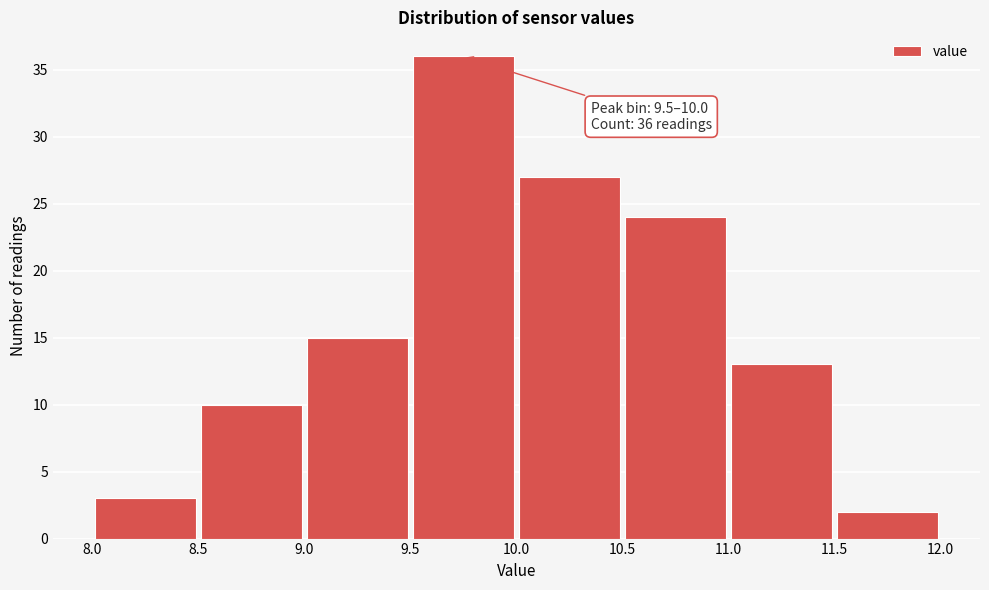

Over which range of the x-axis is the bar tallest?

9.5 to 10.0